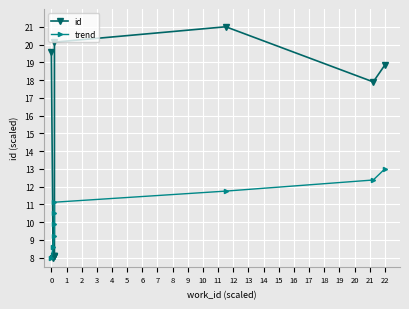

How many data points does each series have?

9